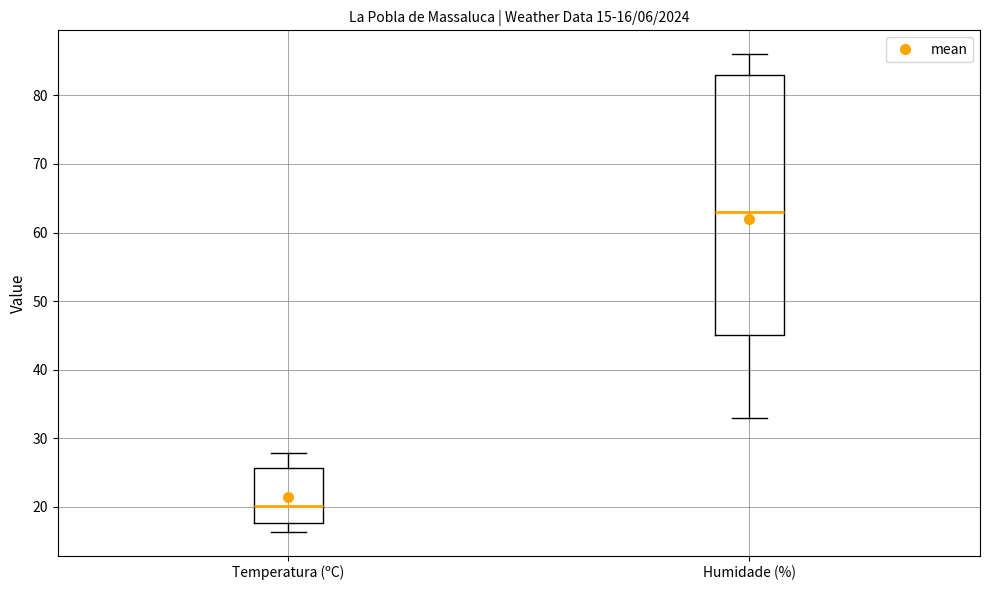

Which box's median line is the lowest?

Temperatura (ºC)